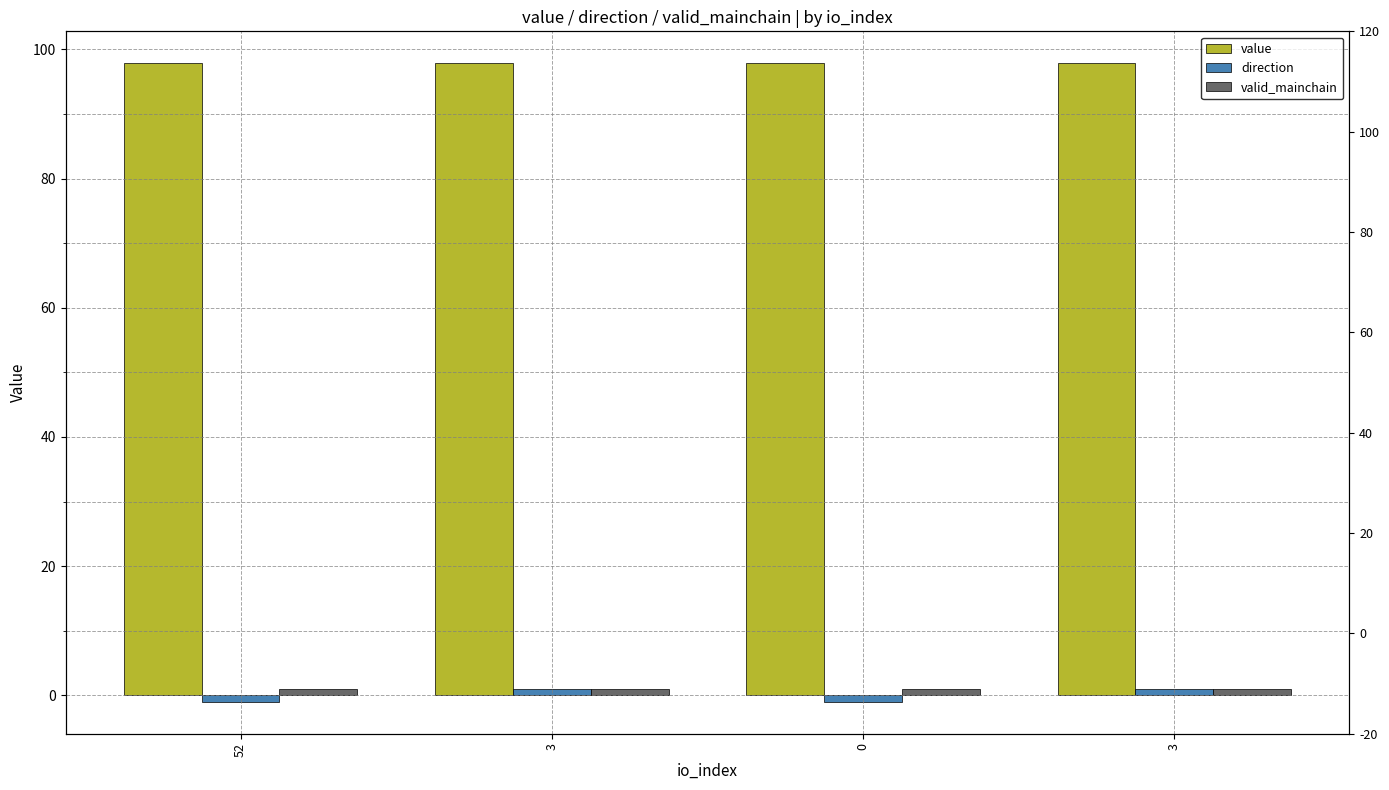

What is the maximum value for value?

97.8